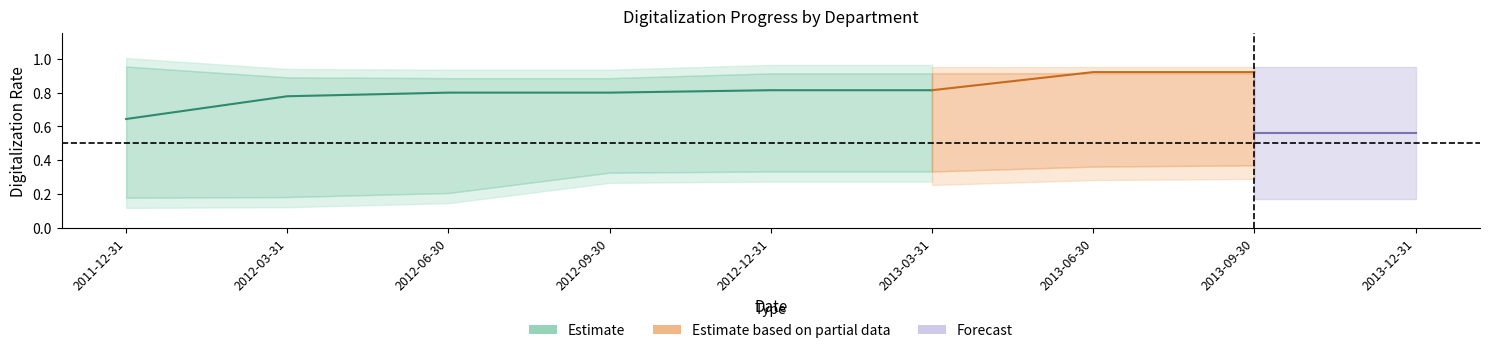

What position from the right is 2012-12-31?

5